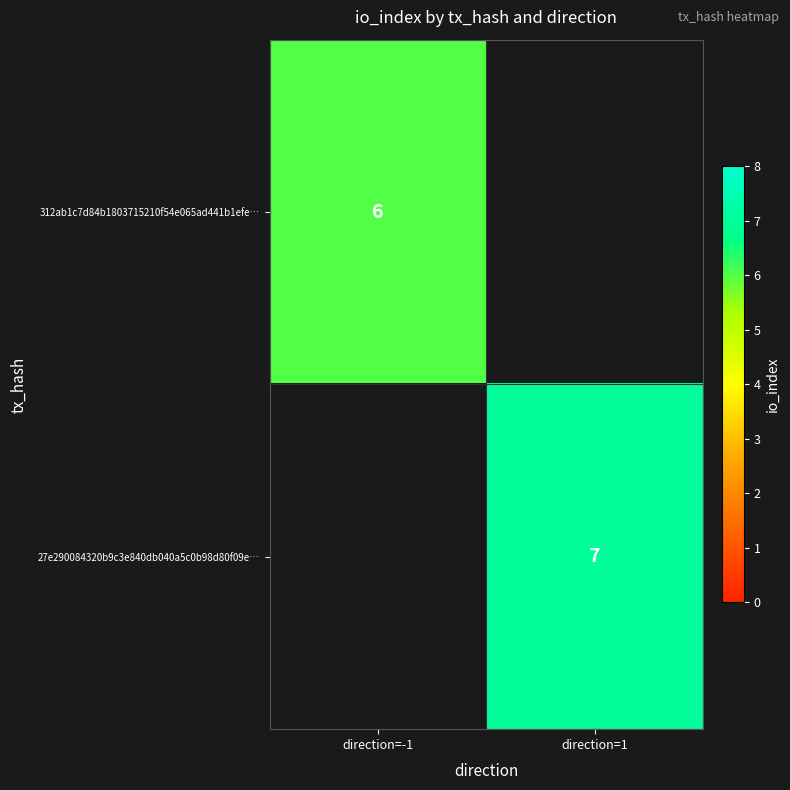

What is the greatest value displayed?

7